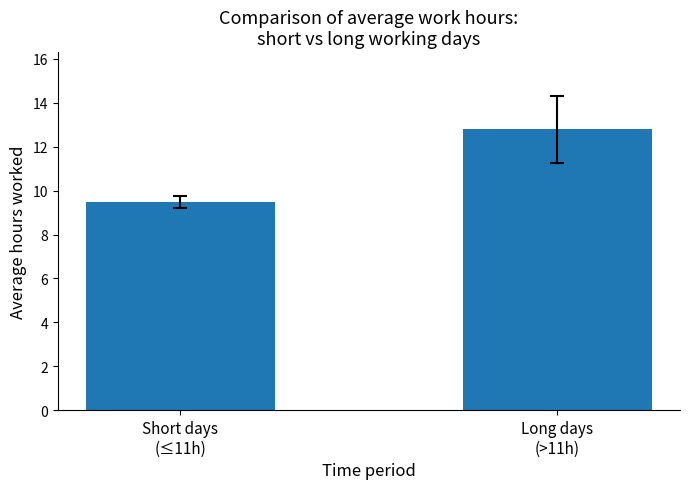

Count the number of categories in the chart.

2